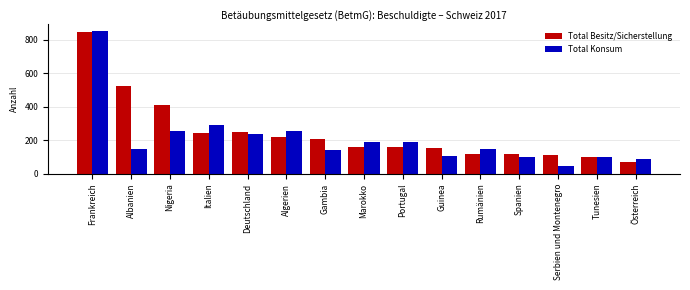

The Total Konsum series shows 77 at Serbien und Montenegro. True or false?

False